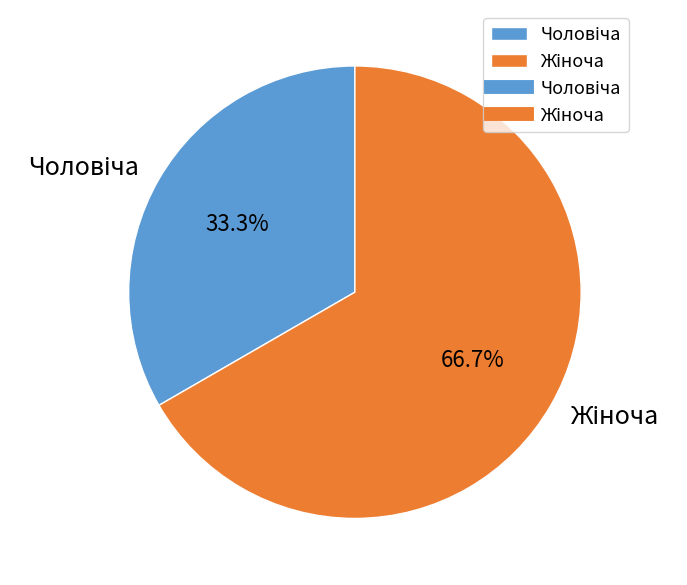

Is there any slice that represents more than half of the pie?

Yes